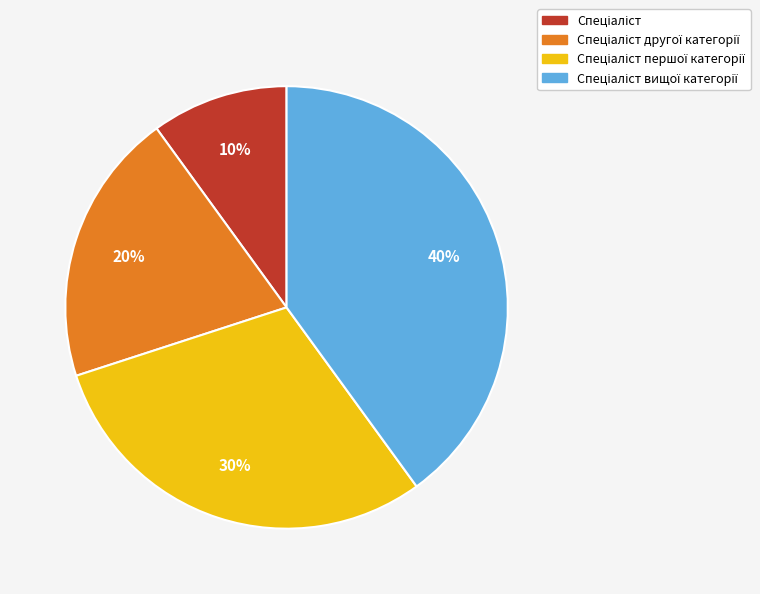

To the nearest percent, what is the difference between the largest and smallest slice percentages?

30%